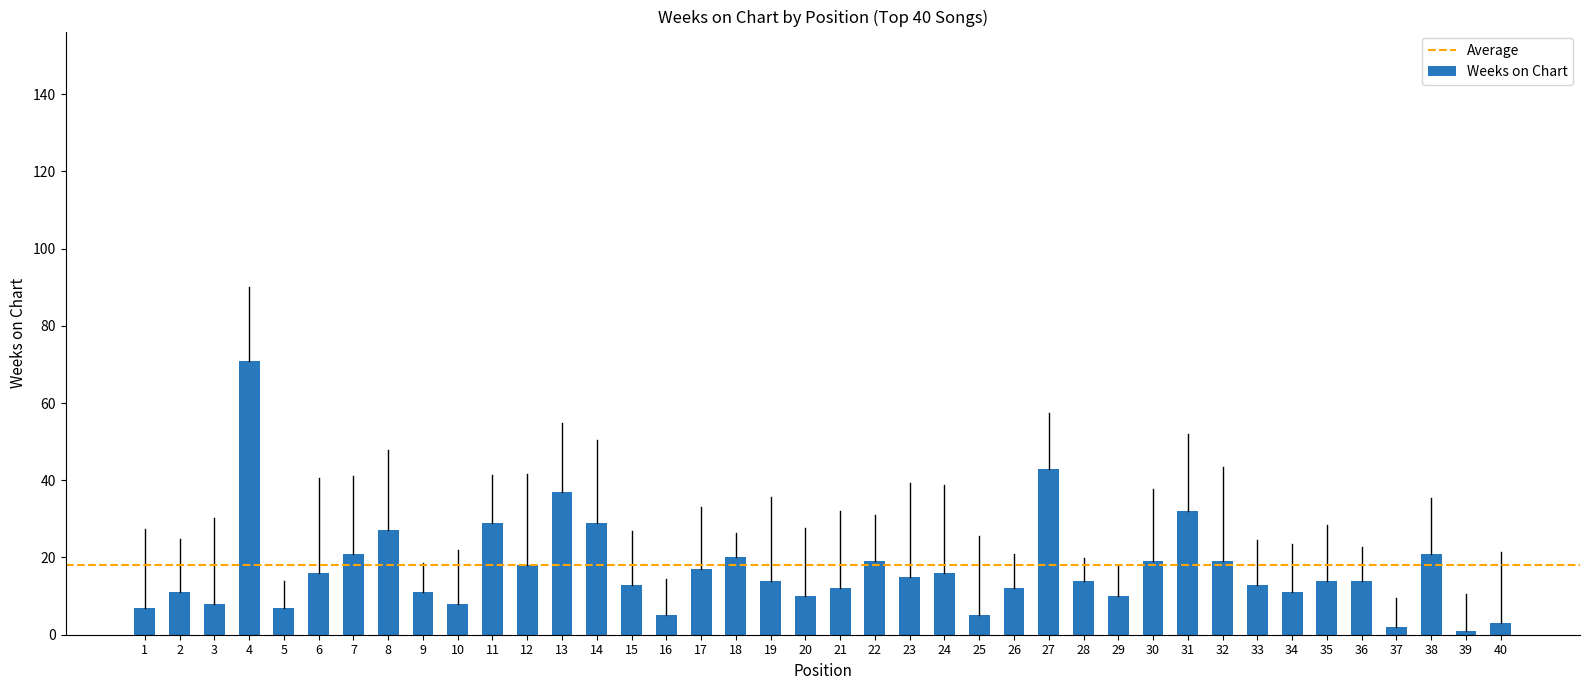

What is the maximum value shown in the chart?

71